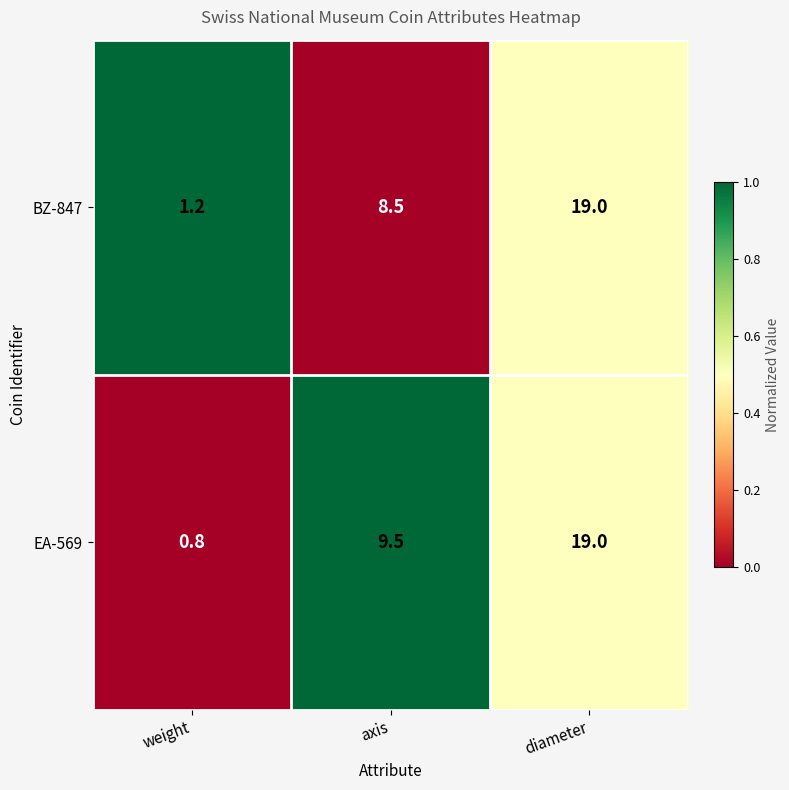

Which series has the largest total across all categories?

EA-569